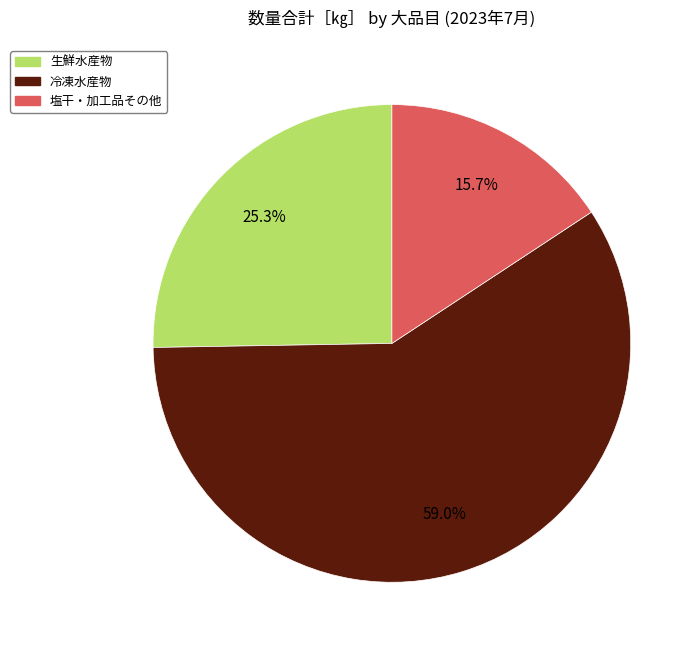

What percentage is the 生鮮水産物 slice, to the nearest percent?

25%